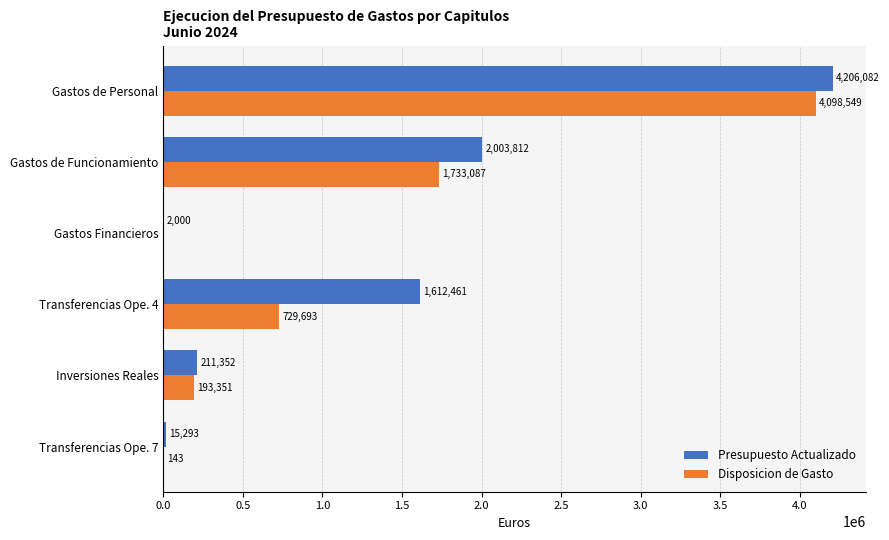

At which label is Presupuesto Actualizado closest to 2104041?

Gastos de Funcionamiento